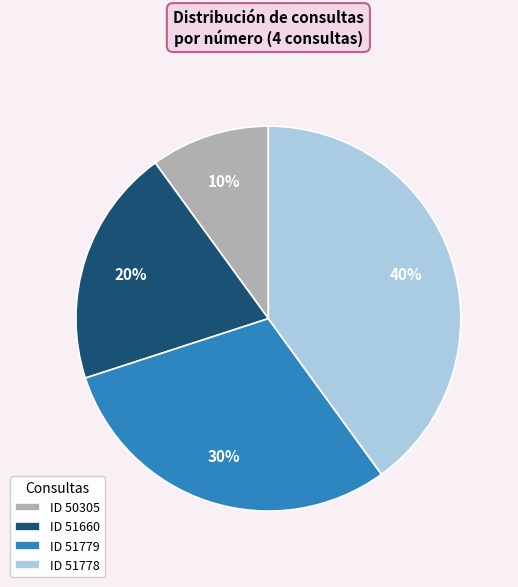

Count the number of slices in the pie.

4